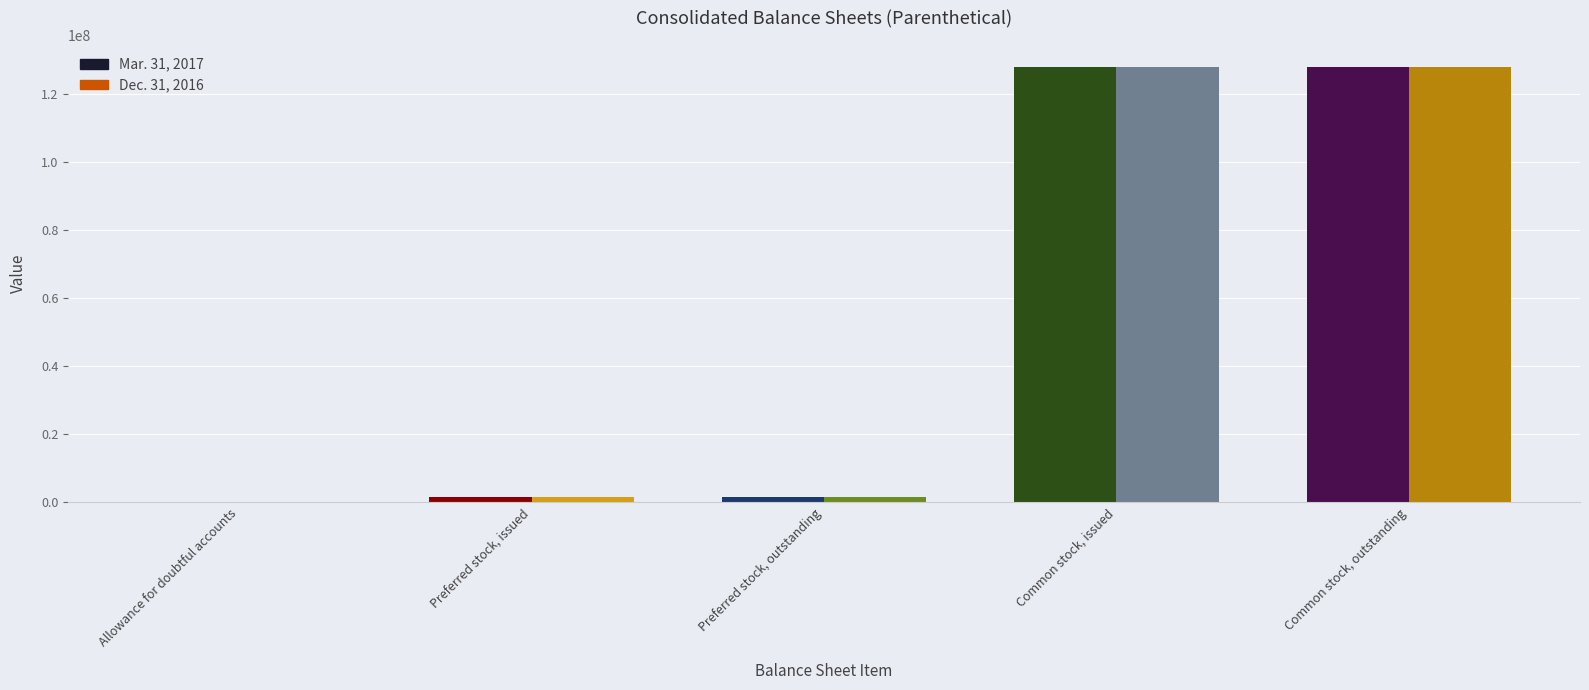

What is the difference between the Dec. 31, 2016 values at Allowance for doubtful accounts and Common stock, outstanding?

127949418